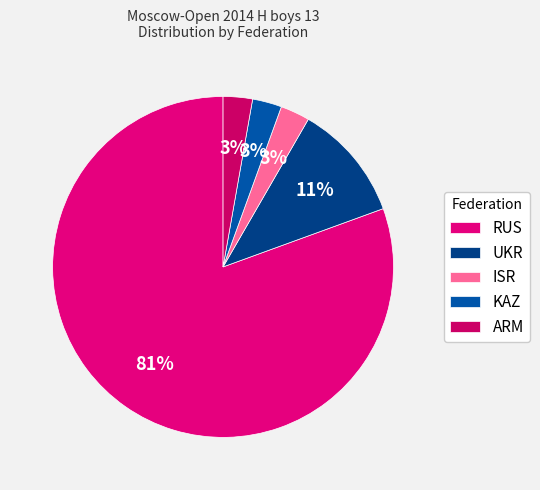

How many slices are in this pie chart?

5